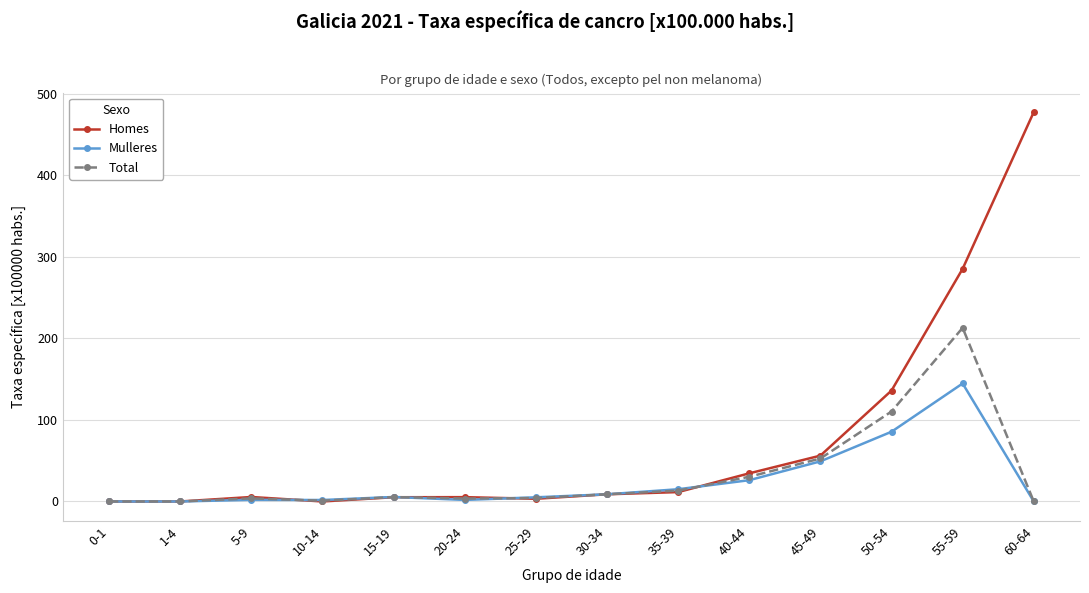

How many lines are shown in the chart?

3